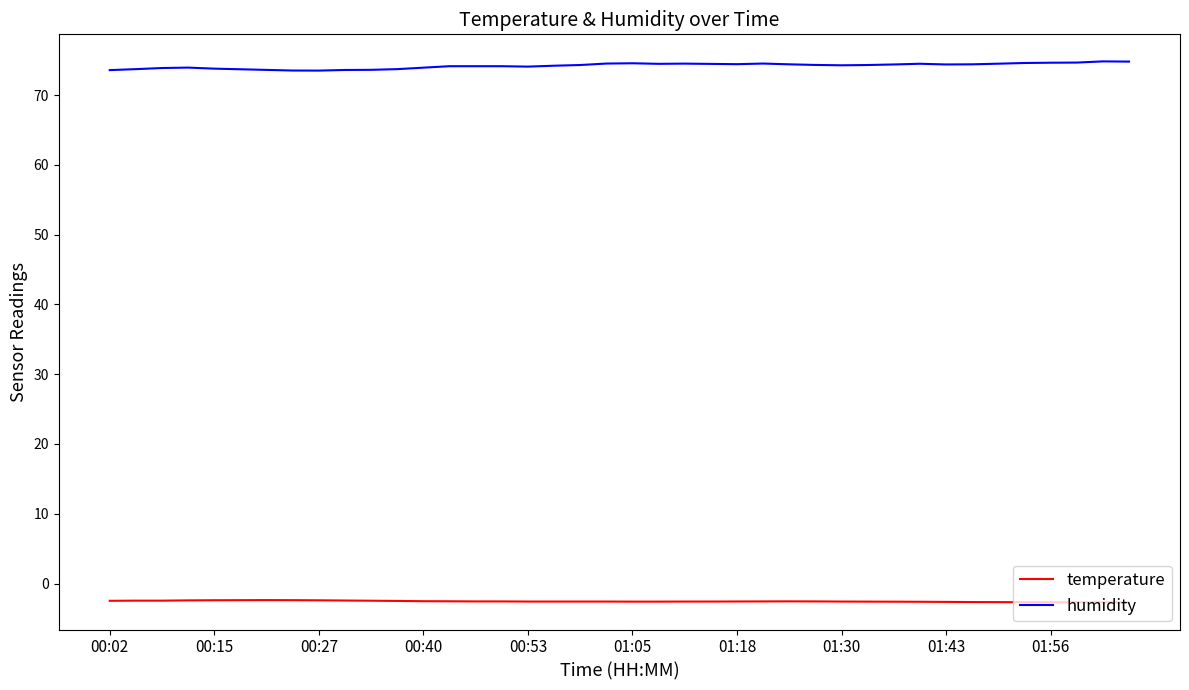

How many lines are shown in the chart?

2